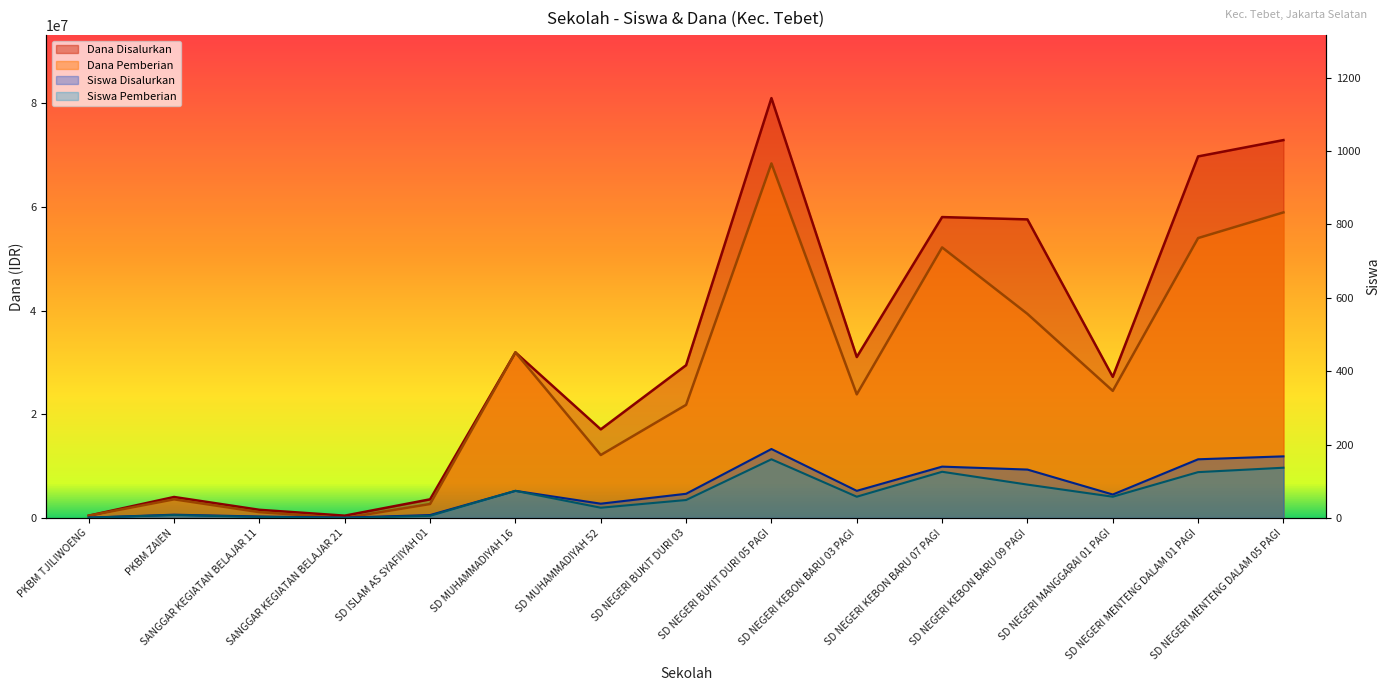

What value does the Siswa Pemberian series have at SD NEGERI KEBON BARU 03 PAGI?

58